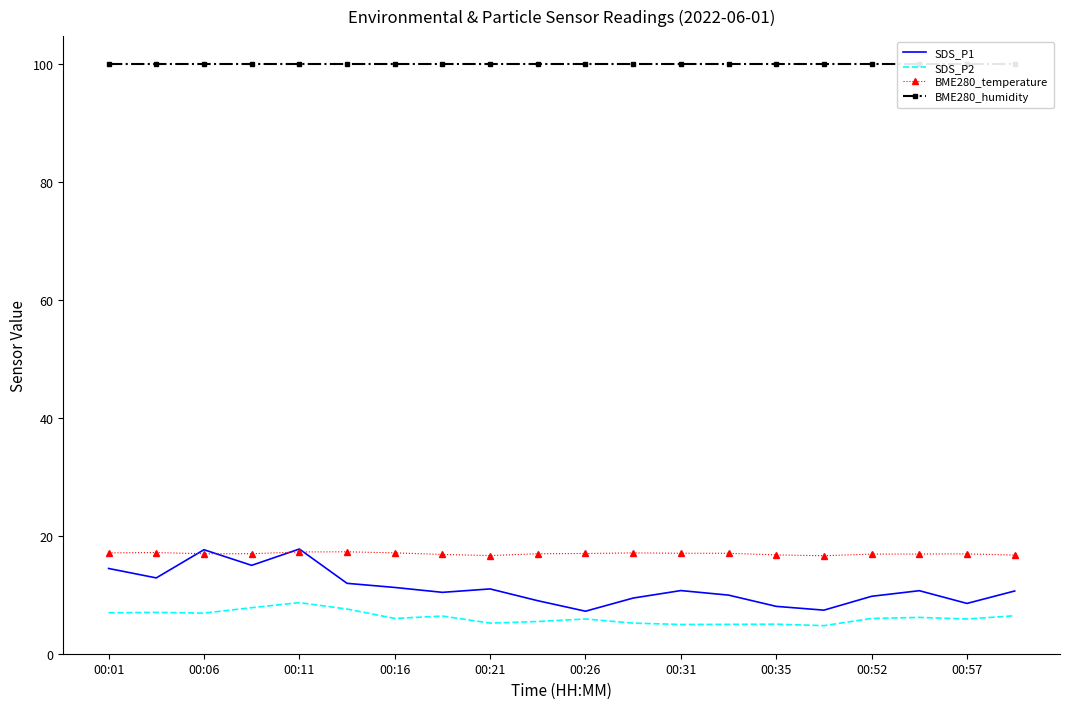

What is the minimum value for BME280_humidity?

100.0